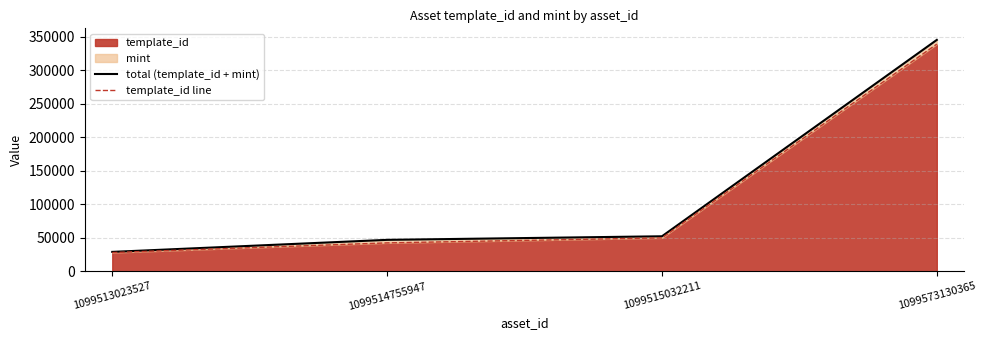

What is the sum of all template_id line values?

459463